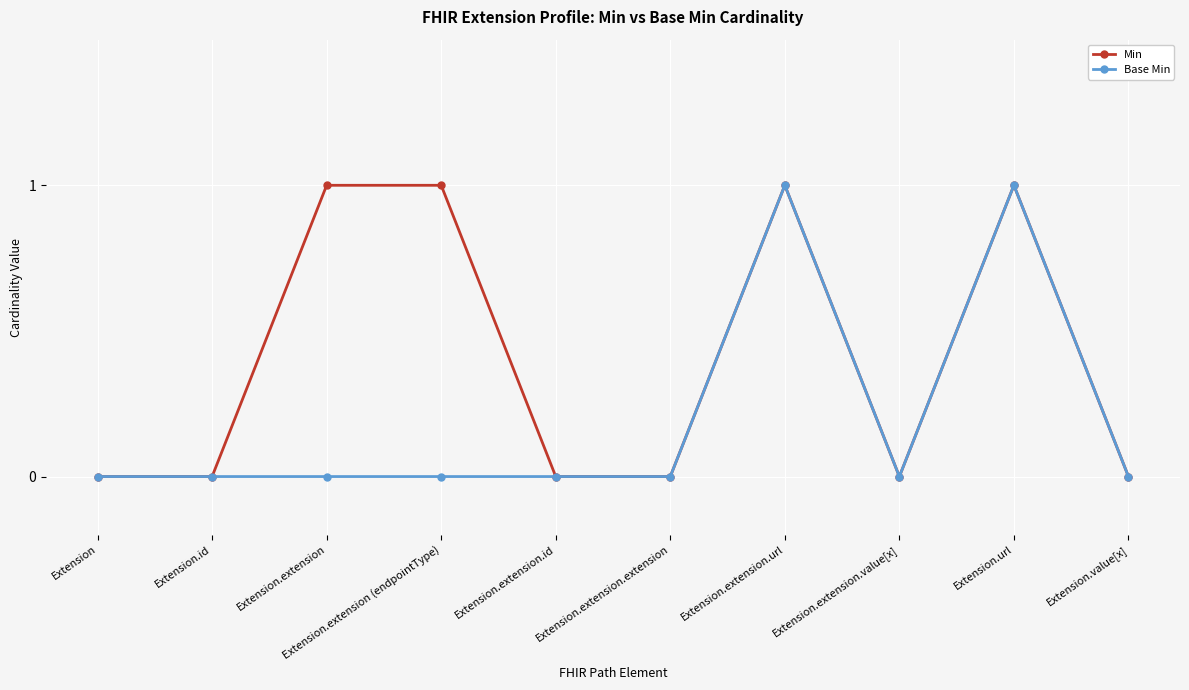

At Extension.extension (endpointType), list the series in order from smallest to largest.

Base Min, Min